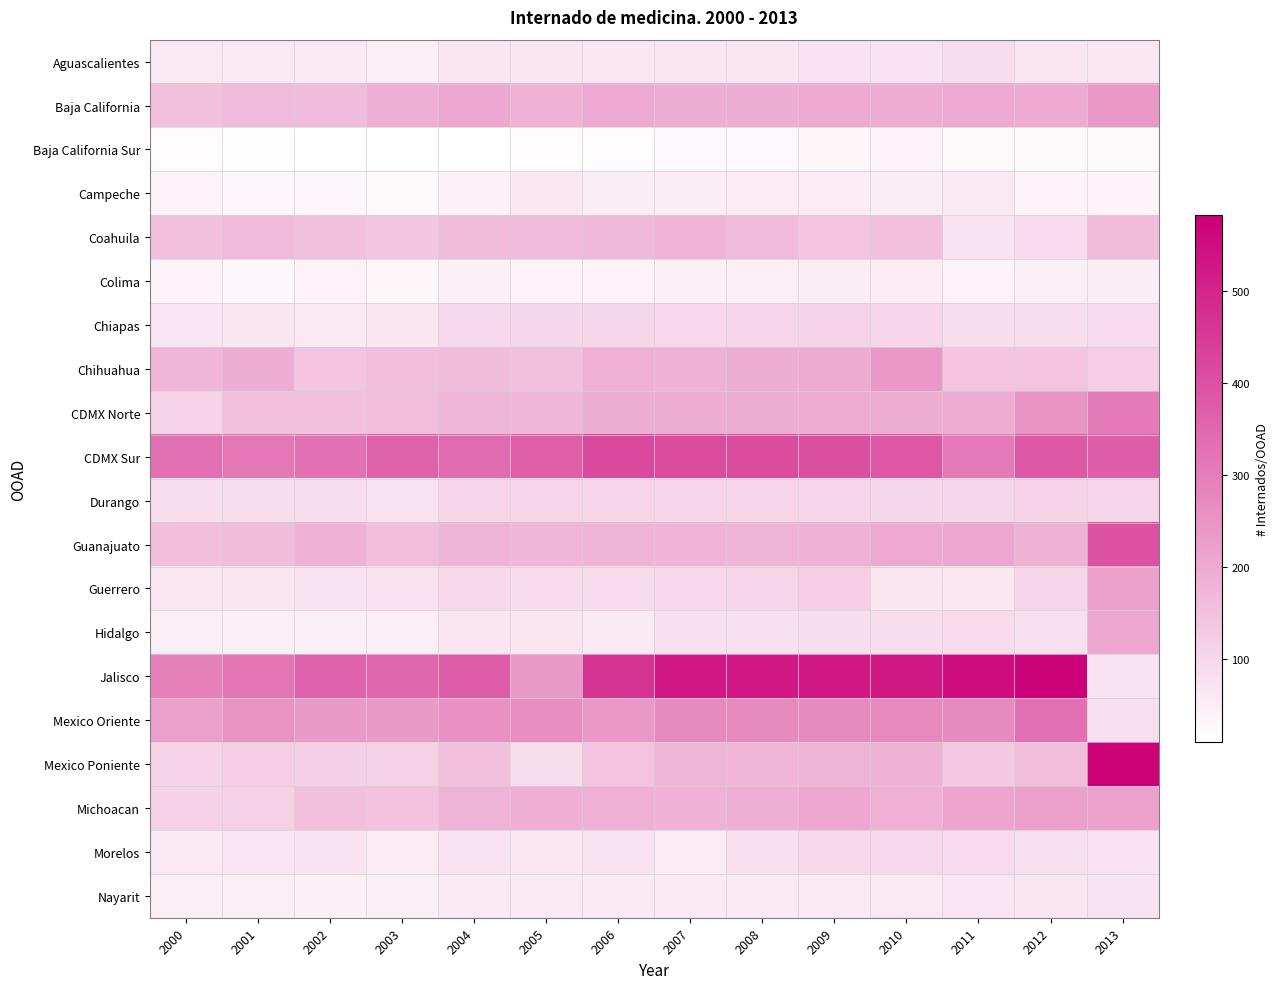

Reading left to right, extract all data points from this chart.

Aguascalientes: 2000=60	2001=61	2002=58	2003=50	2004=66	2005=67	2006=64	2007=71	2008=66	2009=79	2010=78	2011=88	2012=72	2013=65
Baja California: 2000=152	2001=161	2002=160	2003=189	2004=207	2005=184	2006=204	2007=193	2008=195	2009=200	2010=197	2011=204	2012=202	2013=241
Baja California Sur: 2000=17	2001=14	2002=12	2003=10	2004=12	2005=18	2006=18	2007=26	2008=26	2009=30	2010=37	2011=25	2012=23	2013=25
Campeche: 2000=38	2001=32	2002=32	2003=24	2004=42	2005=65	2006=51	2007=52	2008=53	2009=55	2010=51	2011=62	2012=38	2013=36
Coahuila: 2000=149	2001=165	2002=151	2003=140	2004=164	2005=166	2006=168	2007=179	2008=165	2009=145	2010=155	2011=74	2012=93	2013=163
Colima: 2000=36	2001=32	2002=40	2003=30	2004=45	2005=37	2006=40	2007=45	2008=48	2009=52	2010=53	2011=40	2012=47	2013=51
Chiapas: 2000=70	2001=66	2002=63	2003=68	2004=98	2005=103	2006=102	2007=100	2008=105	2009=110	2010=106	2011=86	2012=87	2013=93
Chihuahua: 2000=177	2001=193	2002=145	2003=156	2004=163	2005=155	2006=188	2007=186	2008=195	2009=199	2010=241	2011=145	2012=142	2013=122
CDMX Norte: 2000=107	2001=151	2002=153	2003=158	2004=175	2005=173	2006=191	2007=192	2008=195	2009=197	2010=192	2011=196	2012=254	2013=306
CDMX Sur: 2000=329	2001=313	2002=323	2003=364	2004=341	2005=368	2006=417	2007=410	2008=410	2009=404	2010=387	2011=305	2012=385	2013=370
Durango: 2000=87	2001=86	2002=87	2003=76	2004=104	2005=105	2006=106	2007=104	2008=104	2009=104	2010=102	2011=103	2012=110	2013=105
Guanajuato: 2000=156	2001=163	2002=183	2003=158	2004=181	2005=177	2006=182	2007=178	2008=182	2009=185	2010=203	2011=209	2012=183	2013=398
Guerrero: 2000=65	2001=66	2002=74	2003=78	2004=96	2005=90	2006=94	2007=101	2008=105	2009=121	2010=67	2011=65	2012=105	2013=221
Hidalgo: 2000=46	2001=47	2002=47	2003=48	2004=66	2005=68	2006=58	2007=80	2008=80	2009=87	2010=87	2011=89	2012=82	2013=210
Jalisco: 2000=295	2001=316	2002=361	2003=350	2004=374	2005=237	2006=464	2007=526	2008=526	2009=526	2010=527	2011=553	2012=575	2013=73
Mexico Oriente: 2000=225	2001=251	2002=236	2003=237	2004=258	2005=264	2006=240	2007=272	2008=272	2009=272	2010=278	2011=273	2012=328	2013=82
Mexico Poniente: 2000=110	2001=121	2002=118	2003=115	2004=150	2005=84	2006=144	2007=174	2008=176	2009=180	2010=184	2011=135	2012=159	2013=582
Michoacan: 2000=111	2001=114	2002=152	2003=147	2004=182	2005=190	2006=187	2007=186	2008=190	2009=207	2010=187	2011=213	2012=224	2013=220
Morelos: 2000=63	2001=70	2002=73	2003=54	2004=74	2005=65	2006=77	2007=56	2008=80	2009=97	2010=98	2011=94	2012=82	2013=78
Nayarit: 2000=50	2001=48	2002=44	2003=46	2004=58	2005=58	2006=58	2007=57	2008=58	2009=58	2010=62	2011=69	2012=66	2013=73